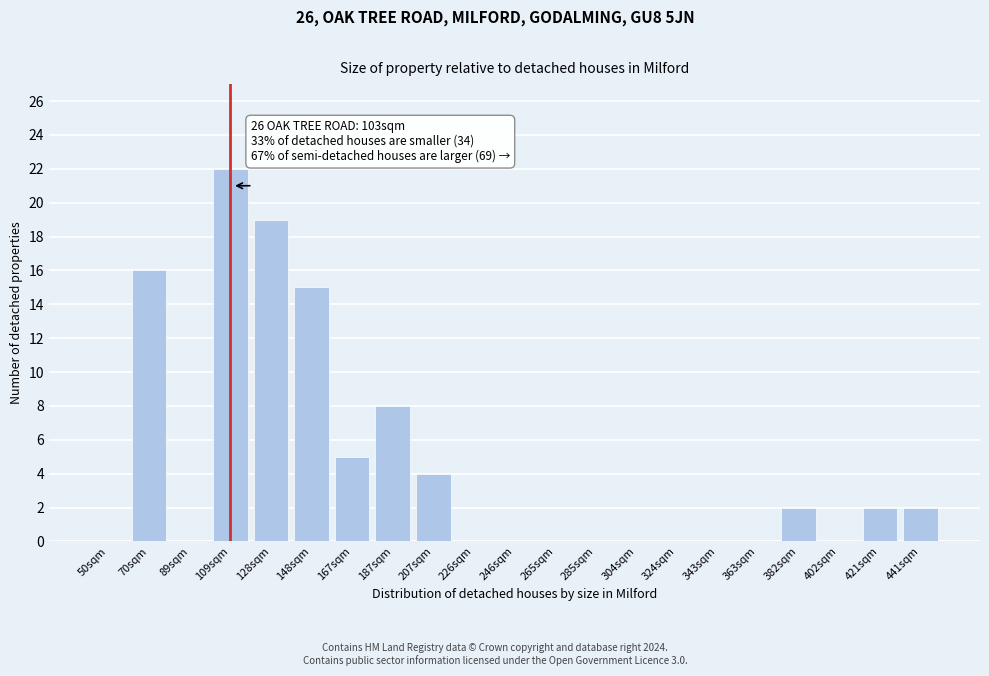

Reading left to right, extract all data points from this chart.

50sqm=0	70sqm=16	89sqm=0	109sqm=22	128sqm=19	148sqm=15	167sqm=5	187sqm=8	207sqm=4	226sqm=0	246sqm=0	265sqm=0	285sqm=0	304sqm=0	324sqm=0	343sqm=0	363sqm=0	382sqm=2	402sqm=0	421sqm=2	441sqm=2